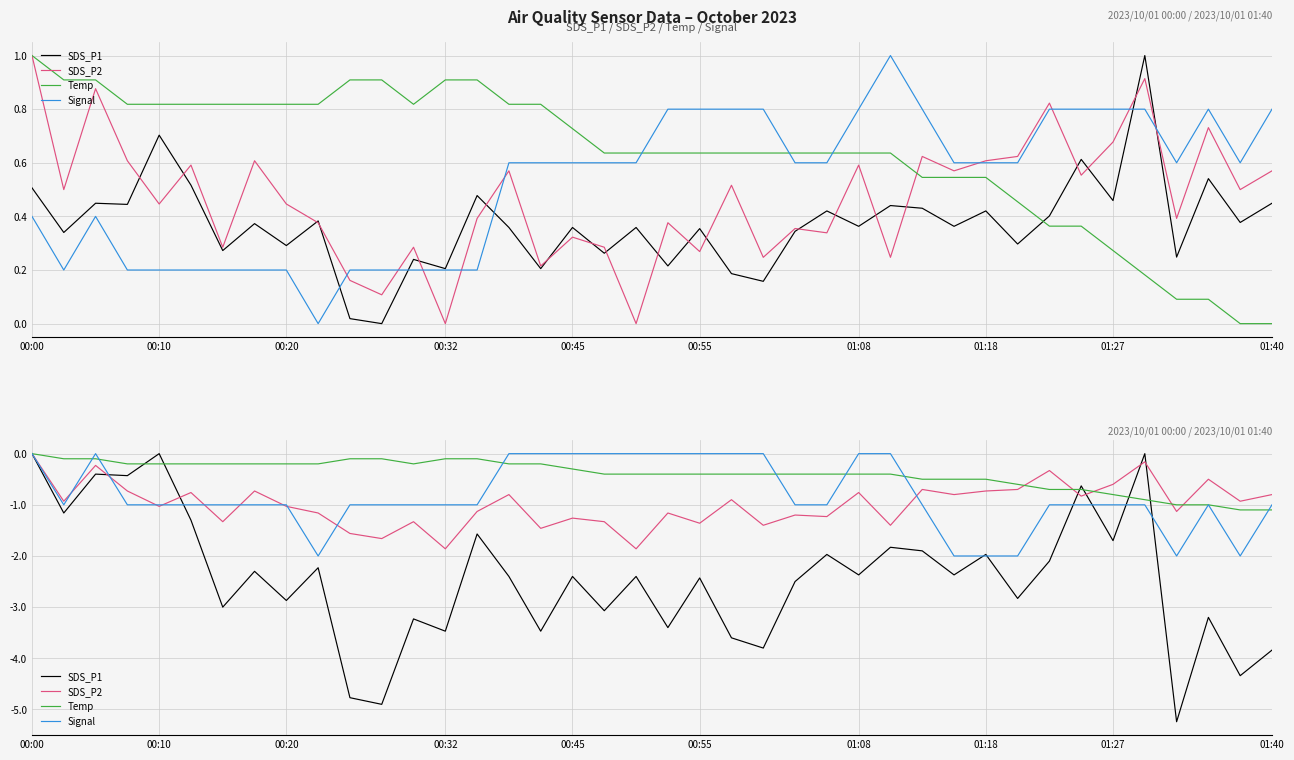

At which category is the sum across all series the highest?

00:00